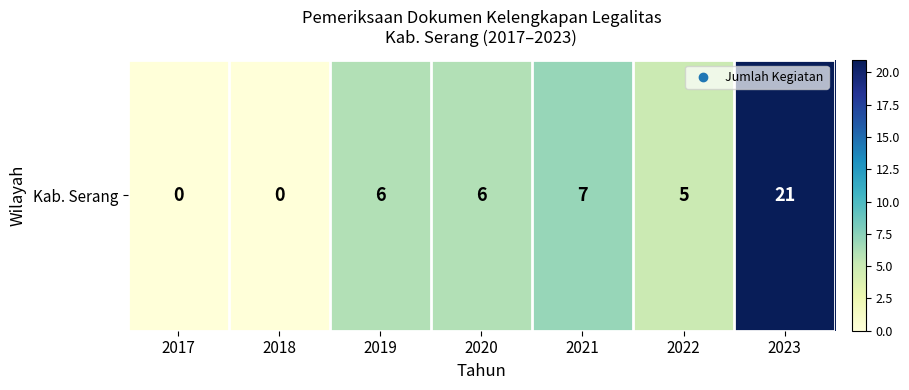

Rank the categories by value from highest to lowest.

2023, 2021, 2019, 2020, 2022, 2017, 2018